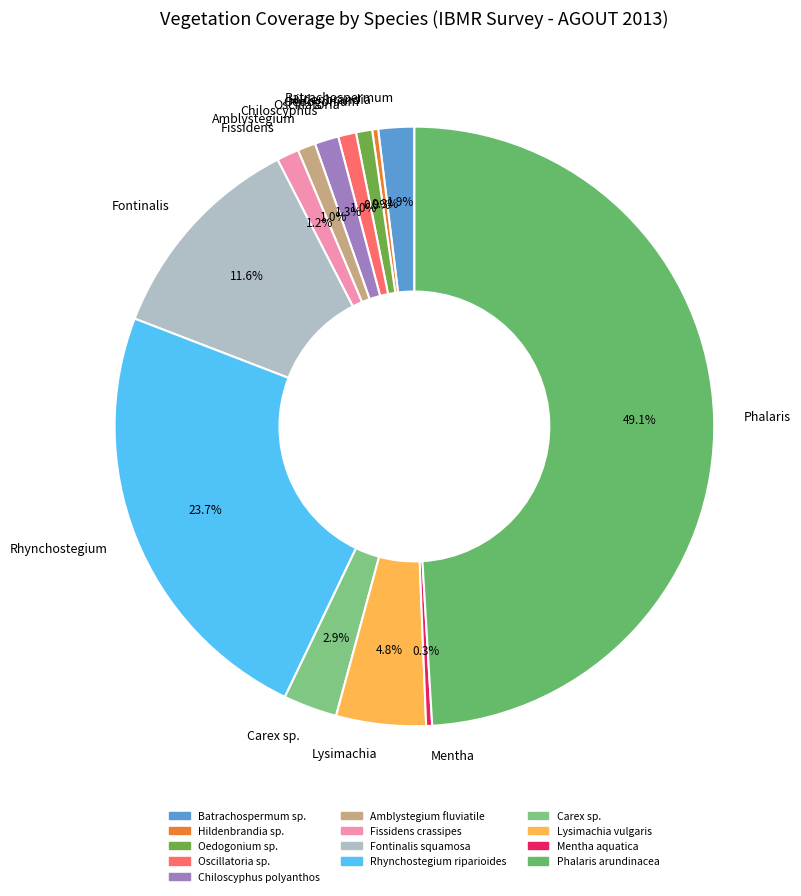

Does Batrachospermum account for over 50% of the chart?

No